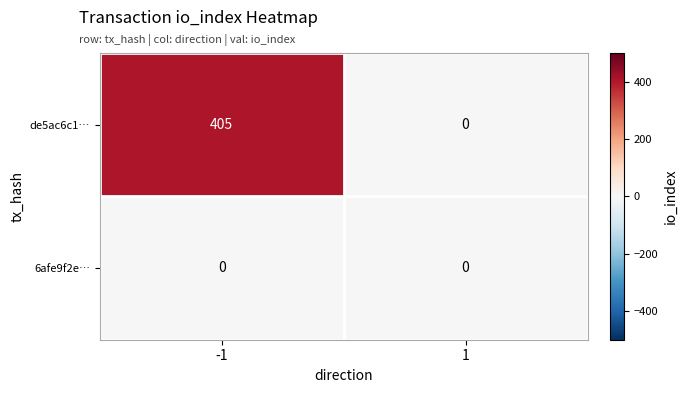

Which series has the largest total across all categories?

de5ac6c1…